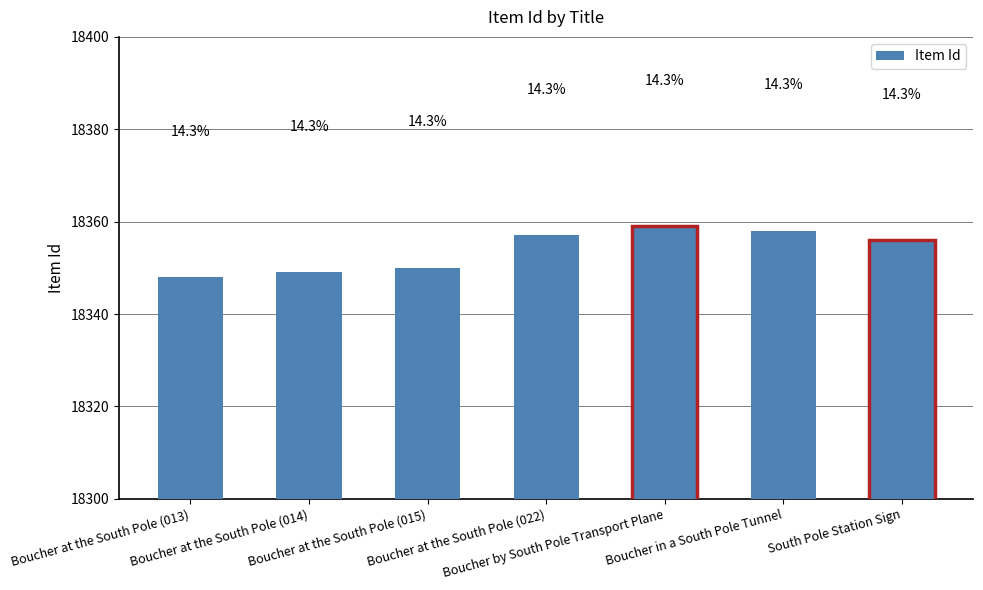

What is the difference between the second highest and minimum values?

10